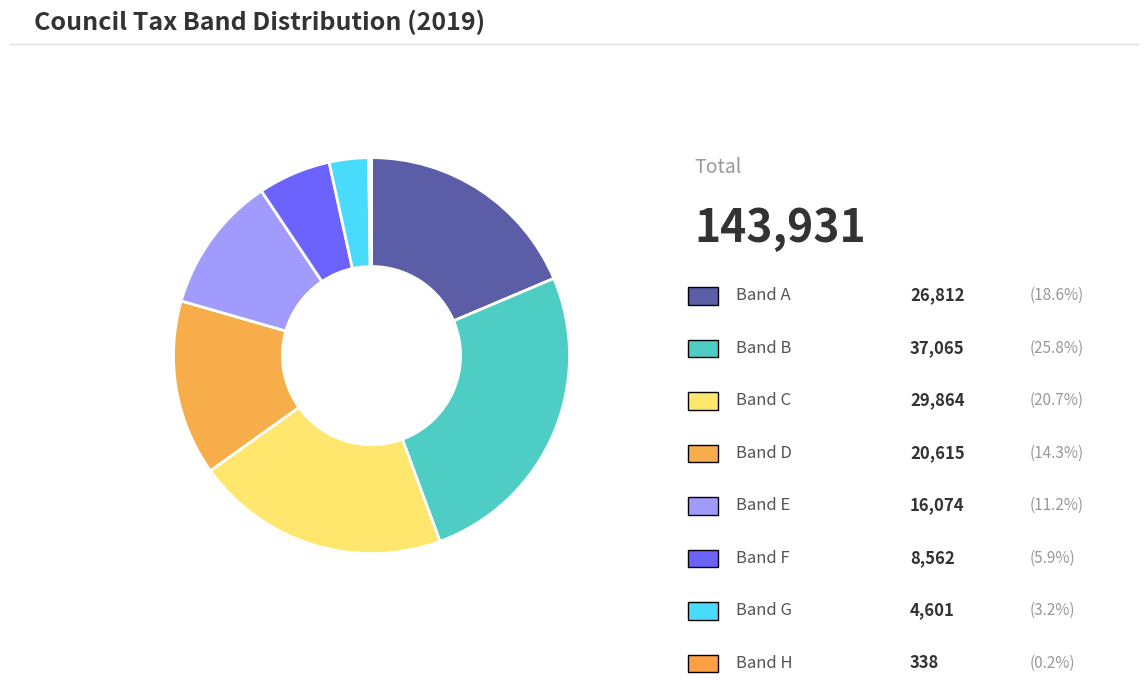

Which slice is the smallest?

H